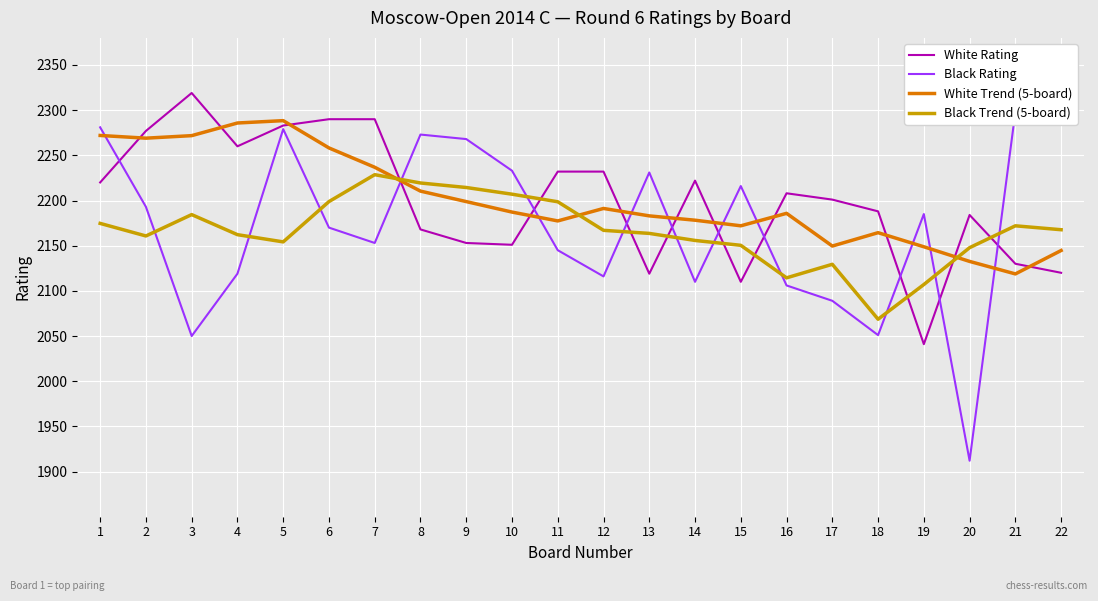

Rank the series at 15 from highest to lowest value.

Black Rating, White Trend (5-board), Black Trend (5-board), White Rating